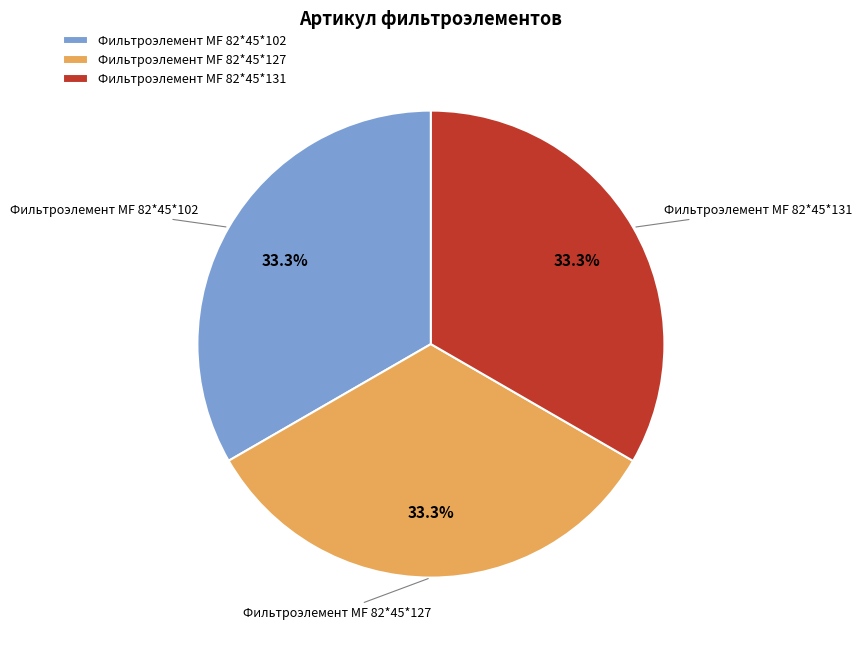

What percentage do Фильтроэлемент МF 82*45*127 and Фильтроэлемент МF 82*45*102 together represent?

66.7%